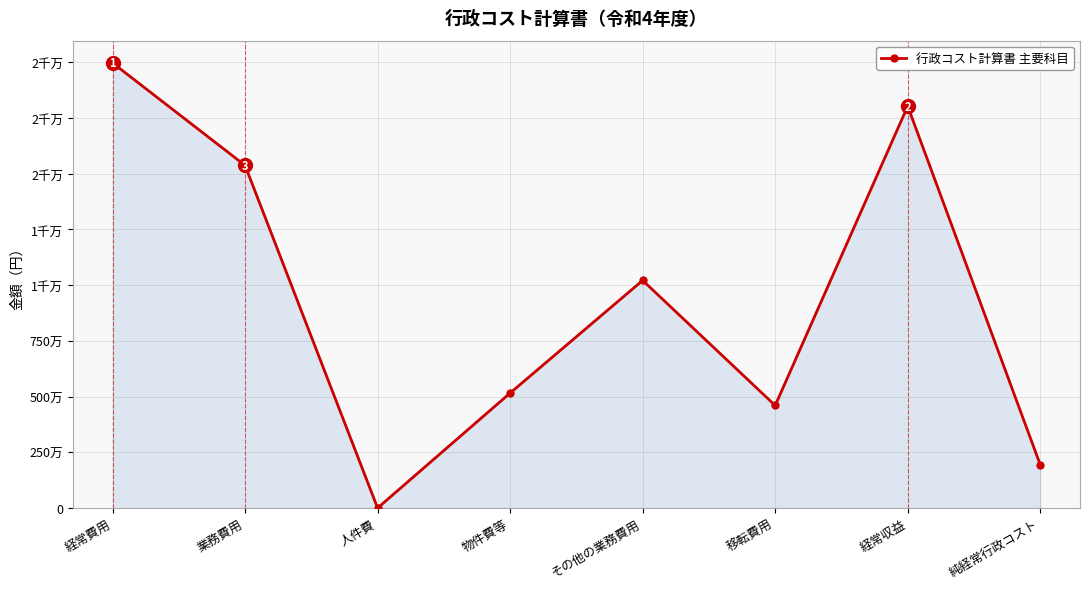

Does the chart display data point markers on the line(s)?

Yes